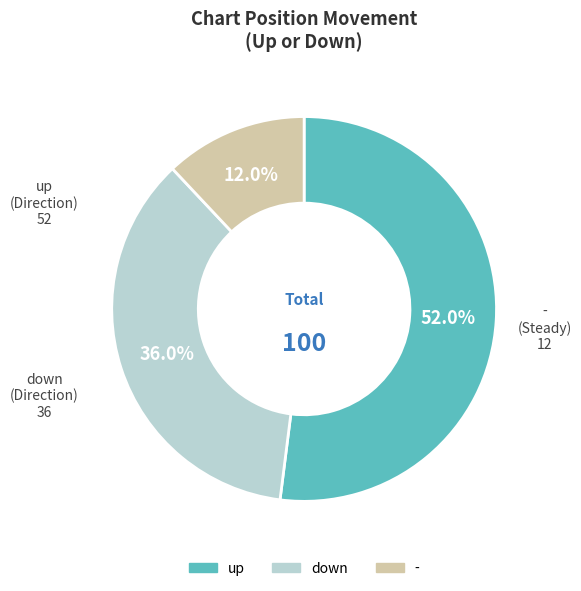

To the nearest percent, what is the average slice percentage?

33%